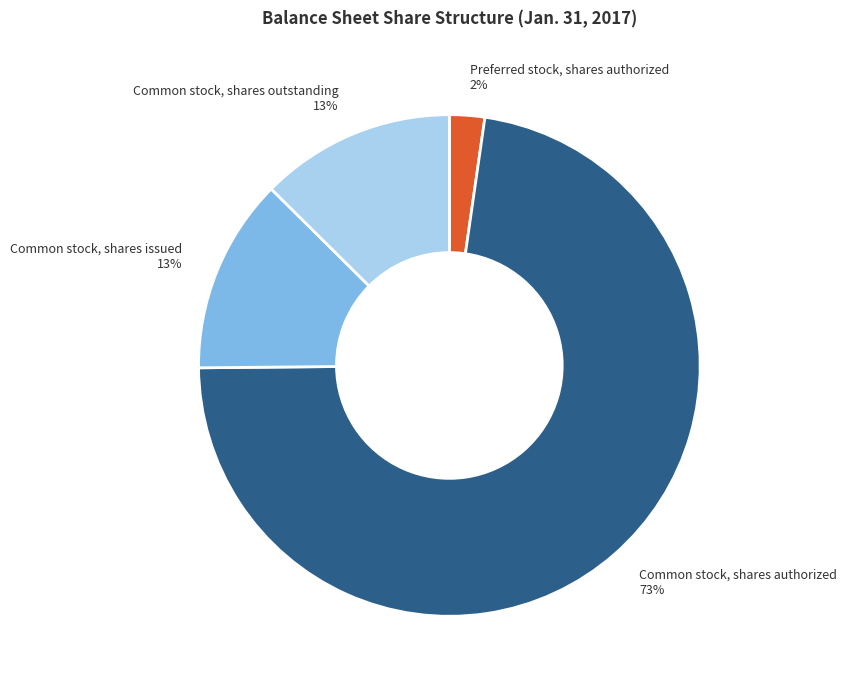

Does Common stock, shares authorized represent more than half of the total?

Yes